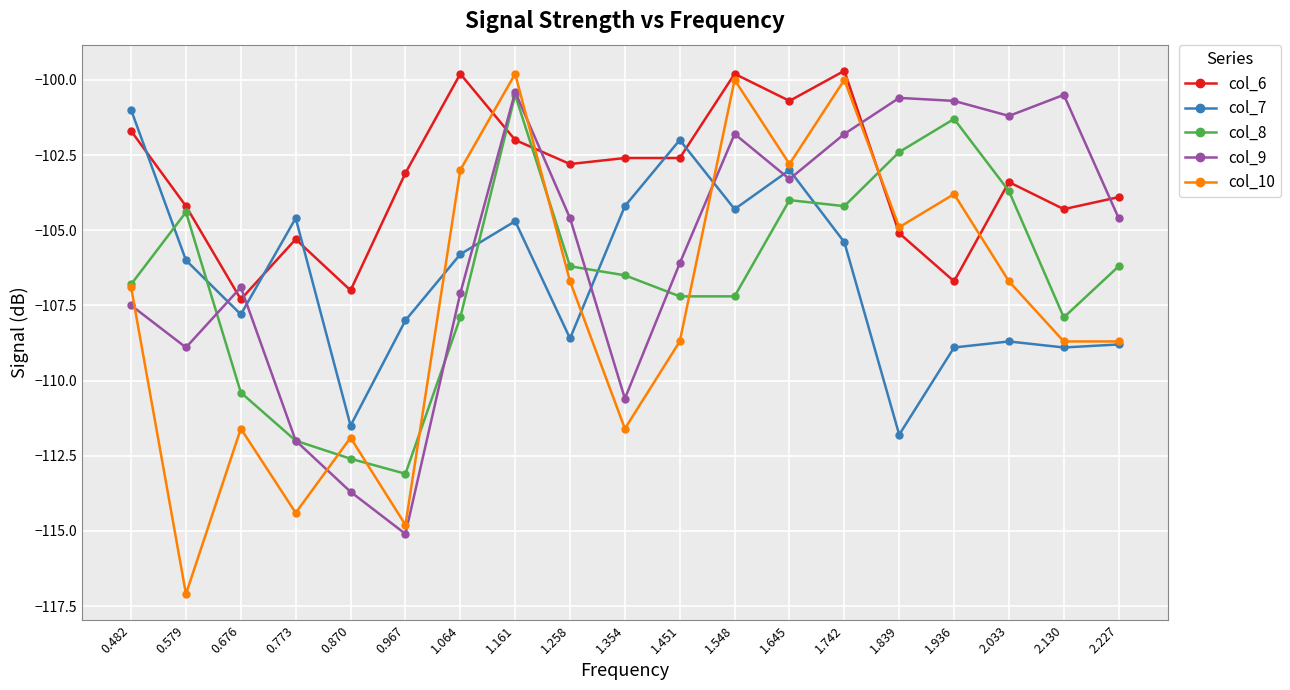

True or false: col_7 and col_6 intersect in this chart.

True